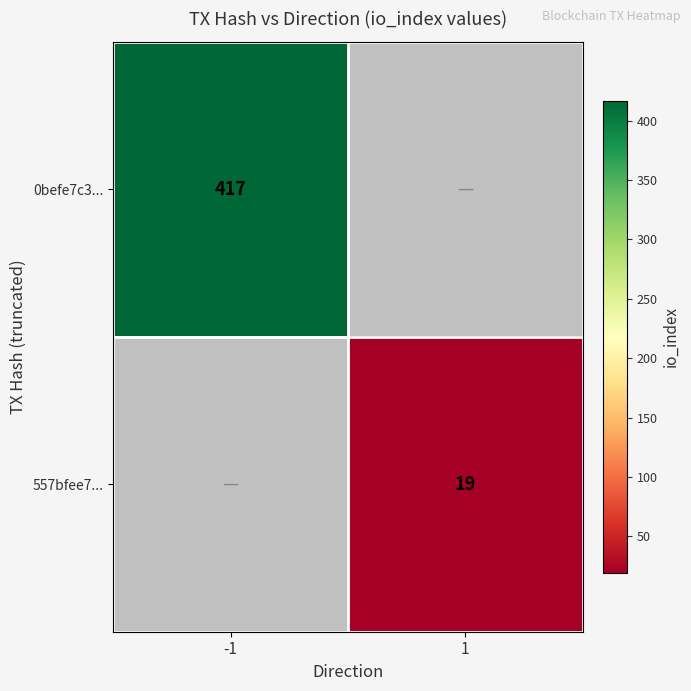

At how many categories does at least one series exceed 250?

1